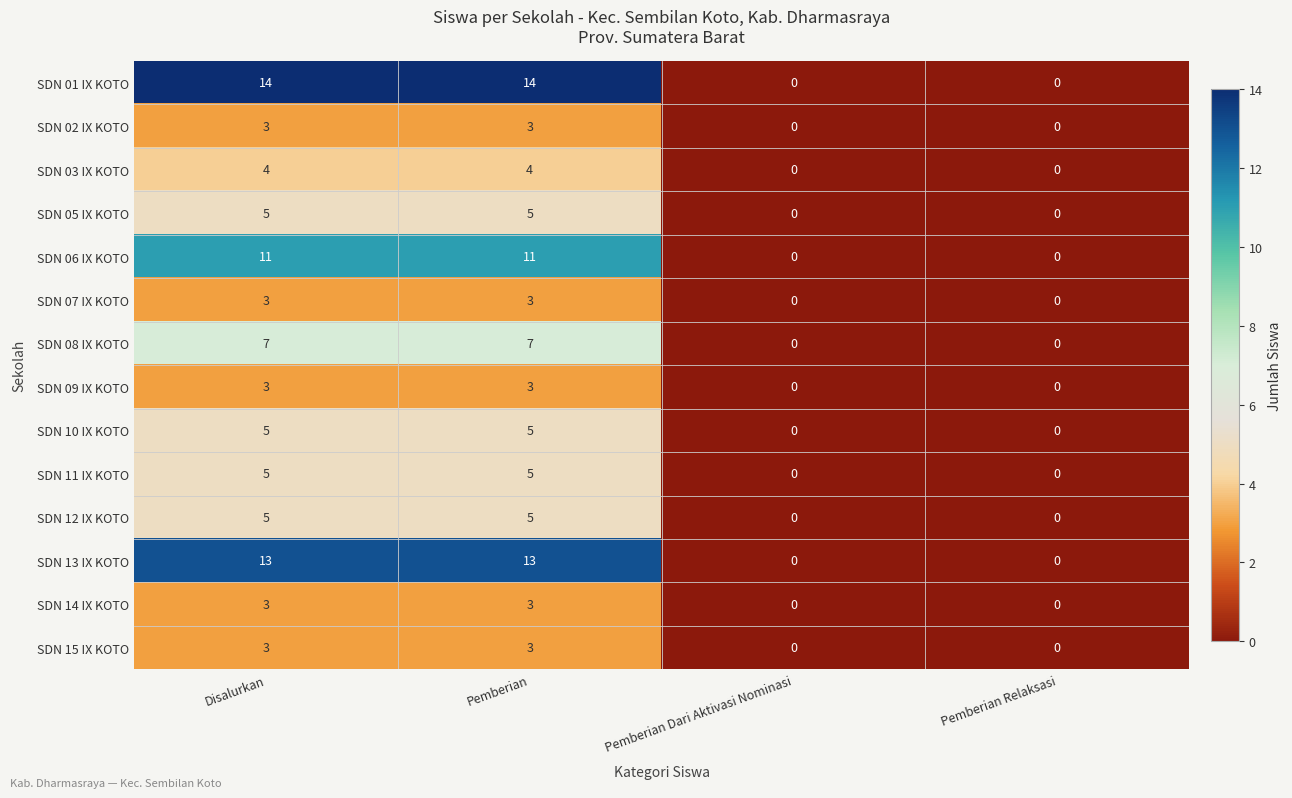

Which series has the widest spread of values?

SDN 01 IX KOTO